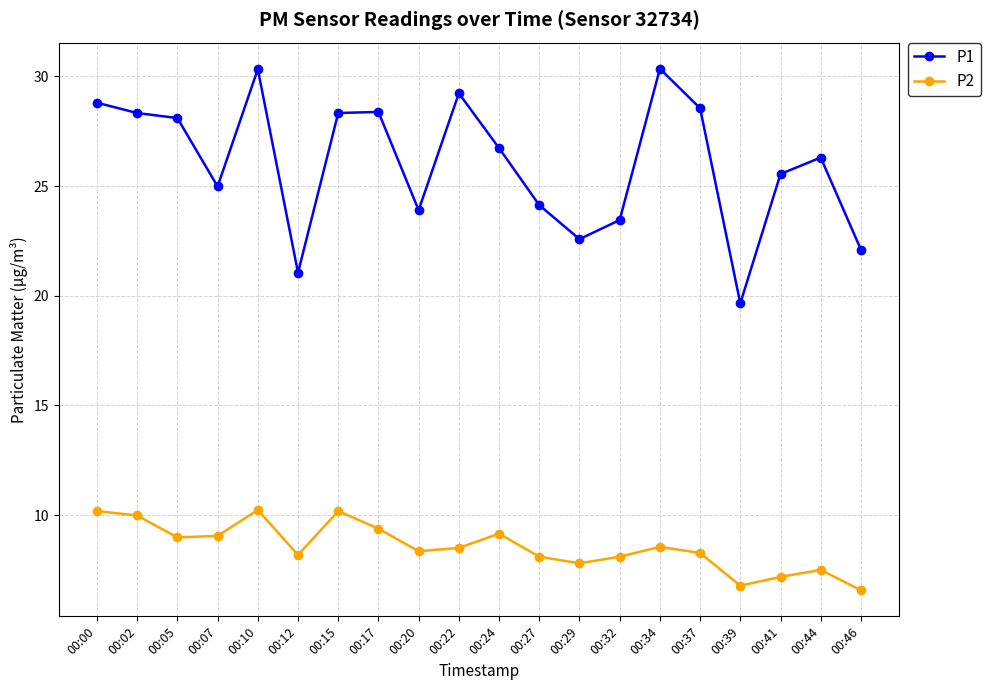

Which series changed the most between 00:15 and 00:32?

P1